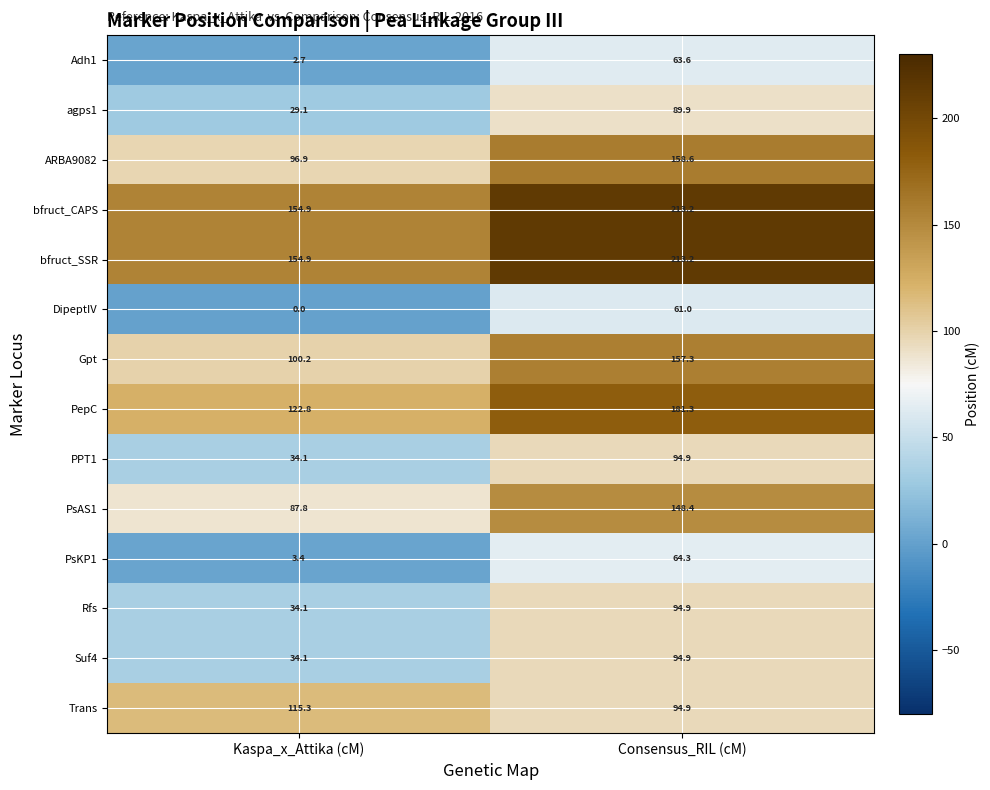

Between Kaspa_x_Attika (cM) and Consensus_RIL (cM), which series saw the biggest shift?

ARBA9082